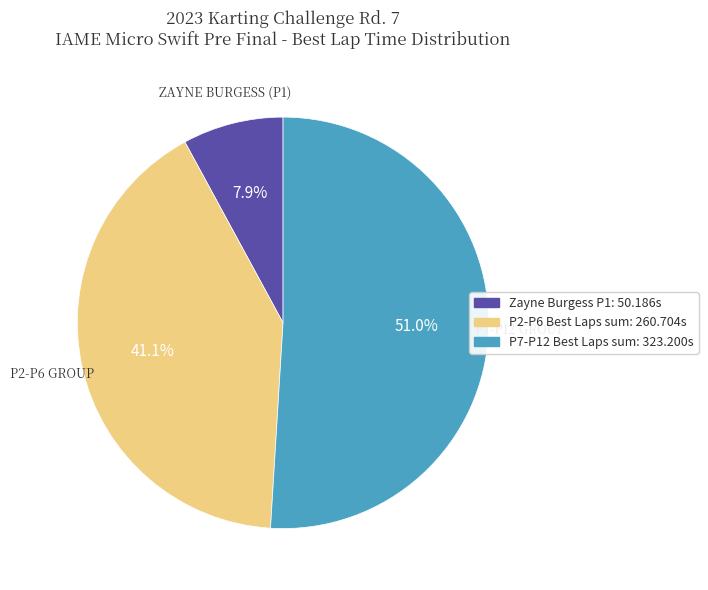

How many slices are in this pie chart?

3